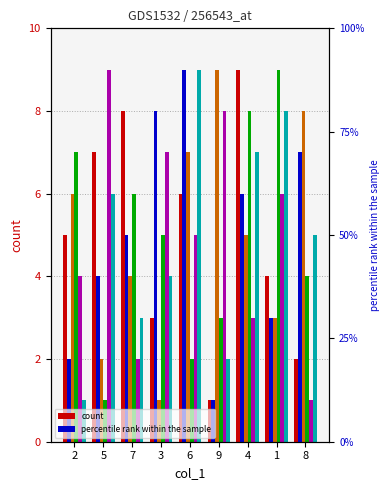

What is the minimum value shown in the chart?

1